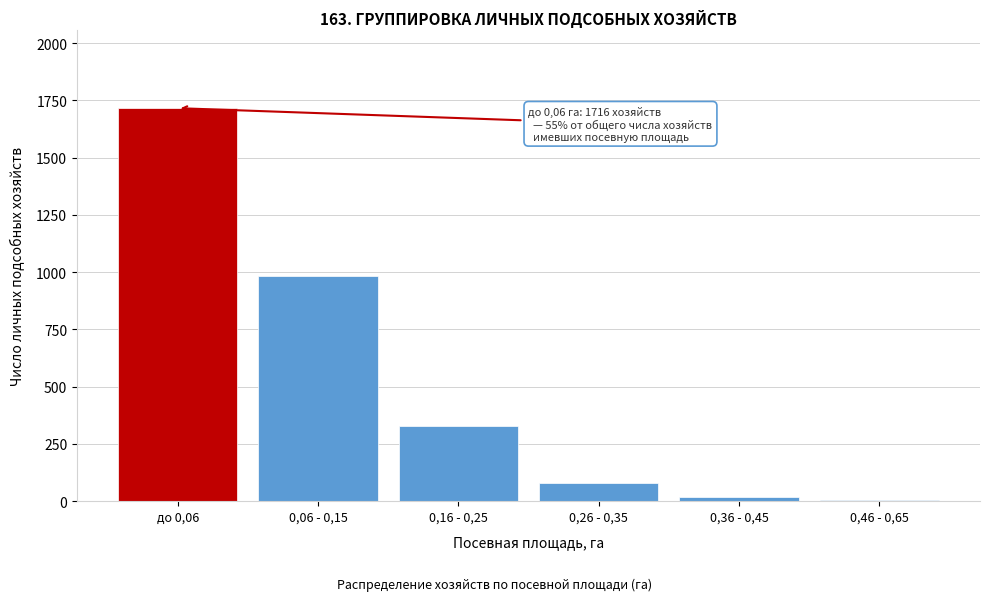

Reading left to right, transcribe all the data shown in this chart.

до 0,06=1716	0,06 - 0,15=982	0,16 - 0,25=329	0,26 - 0,35=79	0,36 - 0,45=19	0,46 - 0,65=3